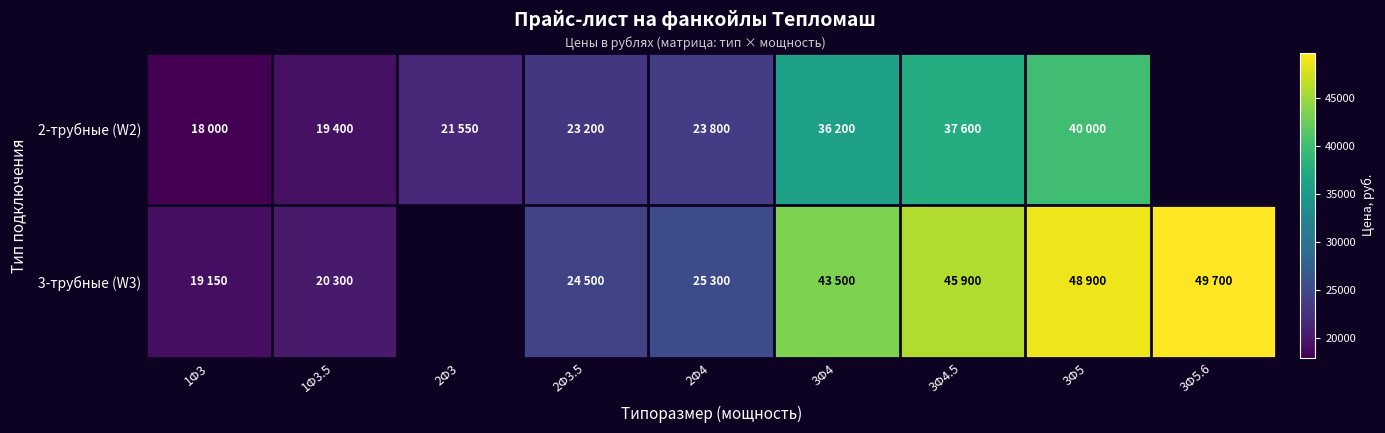

At which label is 2-трубные (W2) closest to 29000?

2Ф4